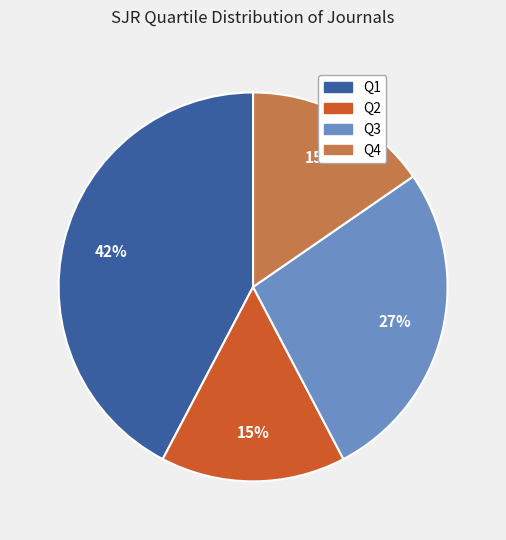

What is the largest slice in the pie chart?

Q1